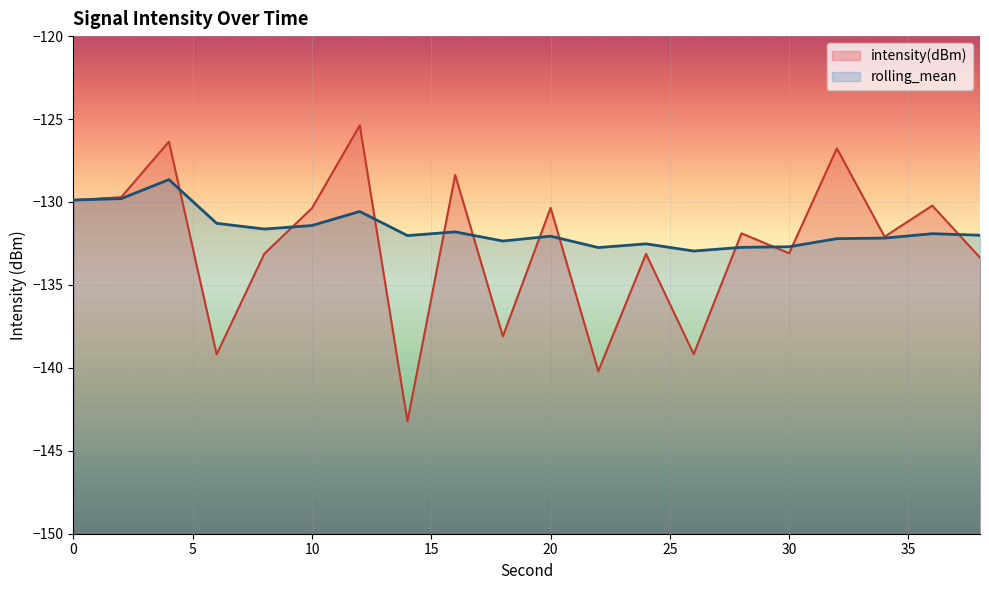

How many interior local valleys does the intensity(dBm) series have?

7